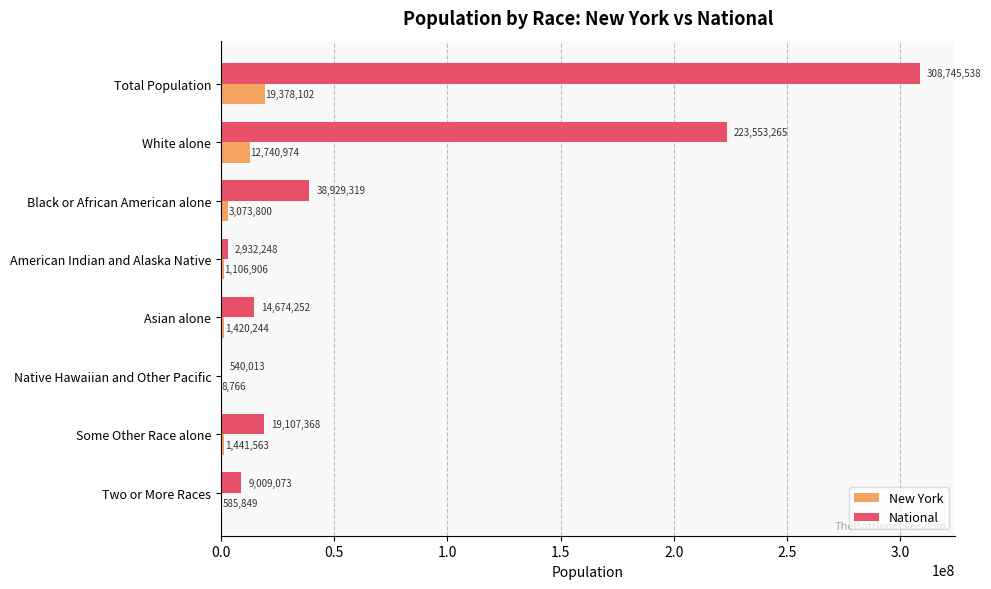

What is the sum of the National values at White alone and Native Hawaiian and Other Pacific?

224093278